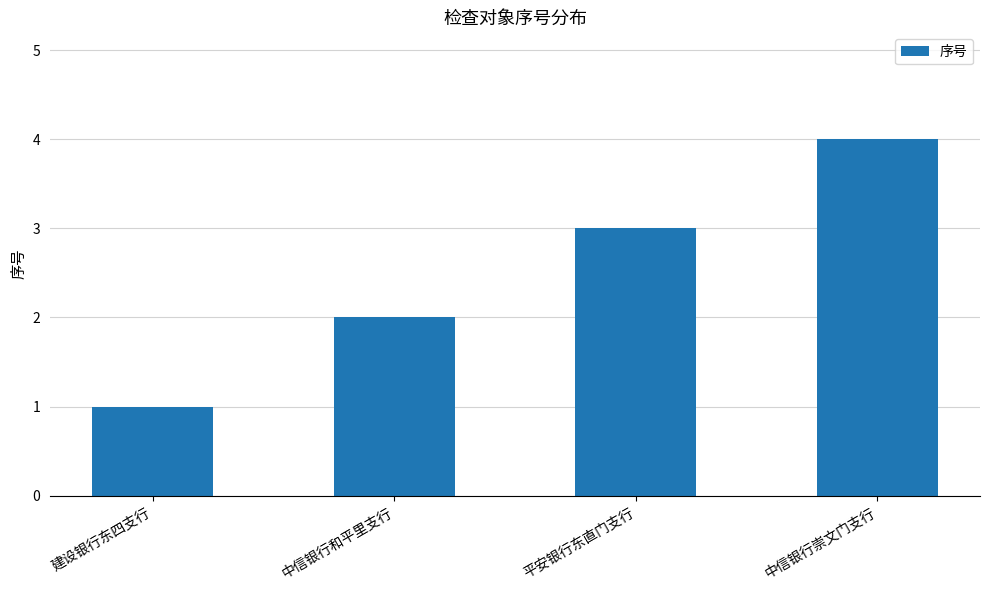

What is the sum of the values at 中信银行和平里支行 and 中信银行崇文门支行?

6